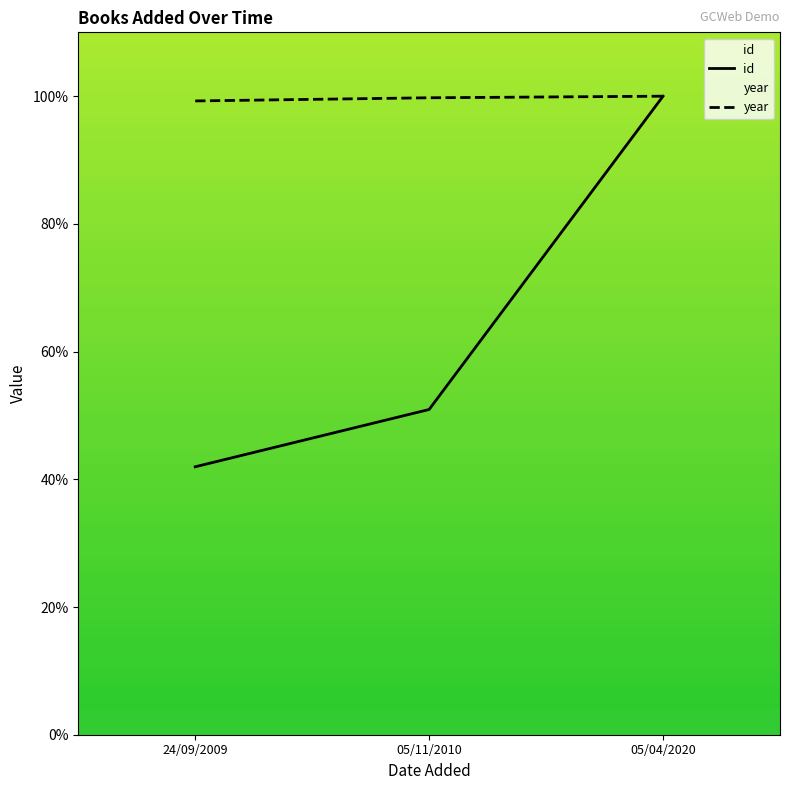

At which category is the sum across all series the highest?

05/04/2020